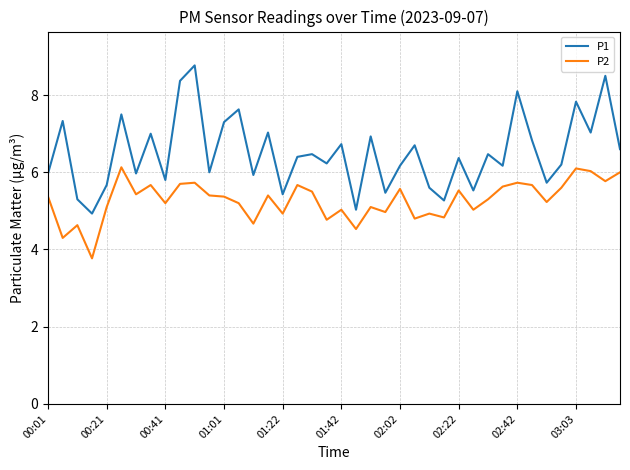

List the series in order of their peak value, lowest first.

P2, P1